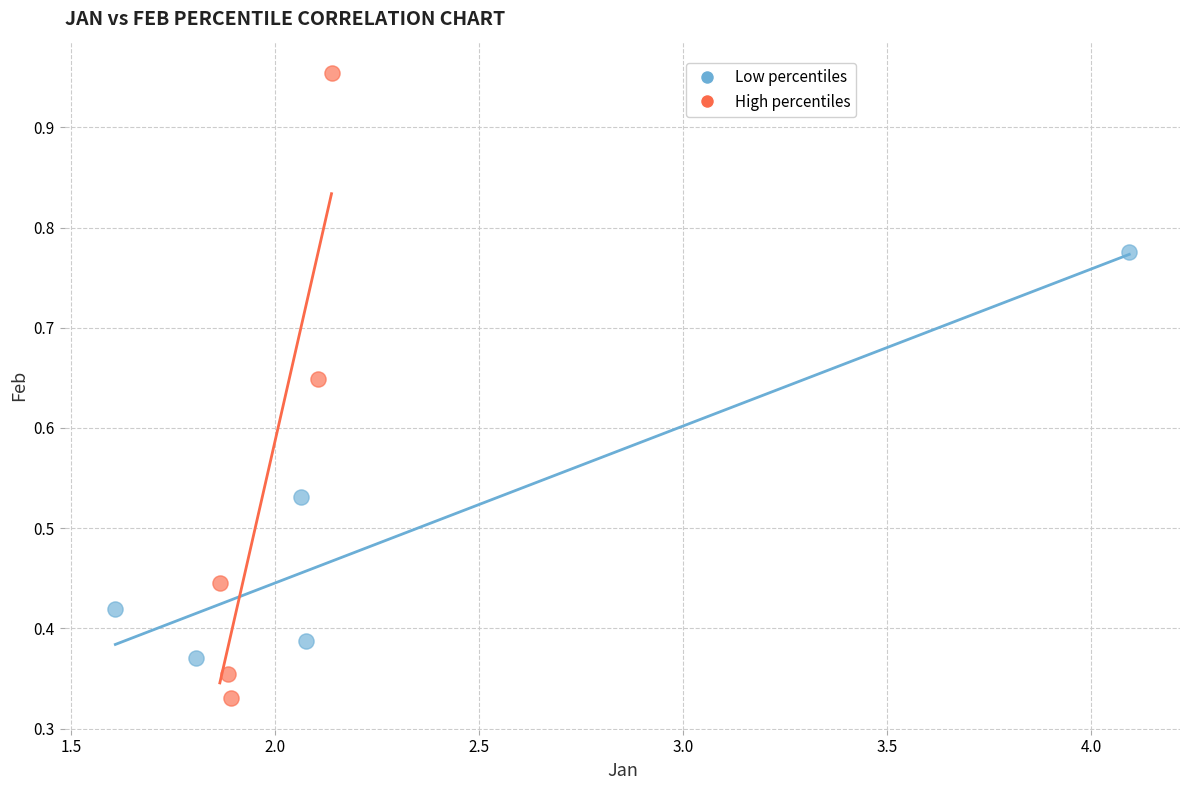

Which series reaches the minimum Y coordinate?

High percentiles